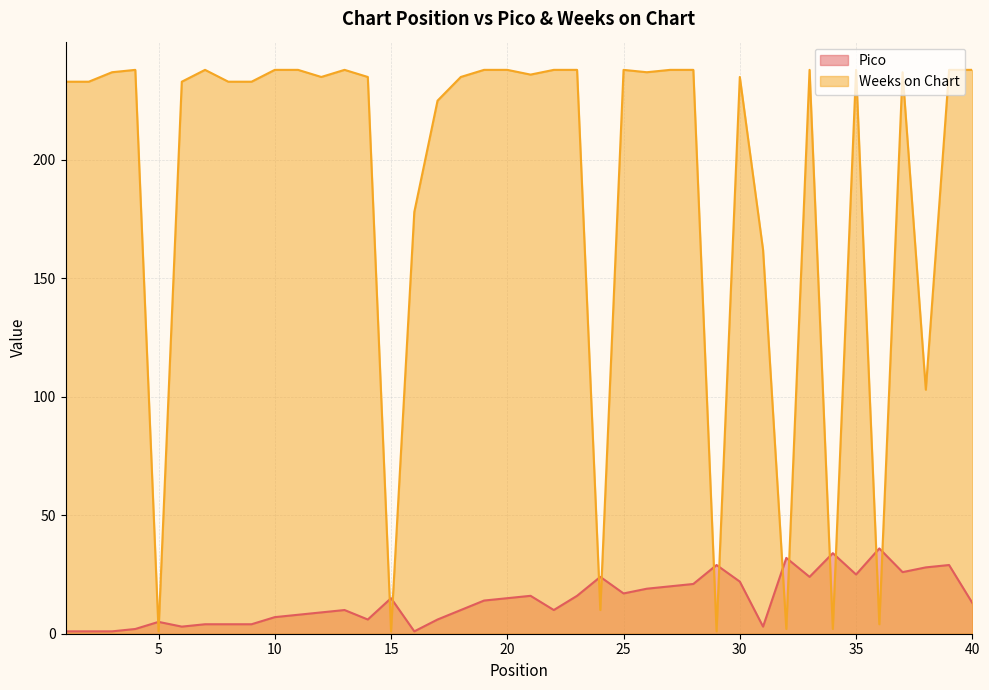

Is the value of Weeks on Chart at 12 greater than the value of Pico at 14?

Yes